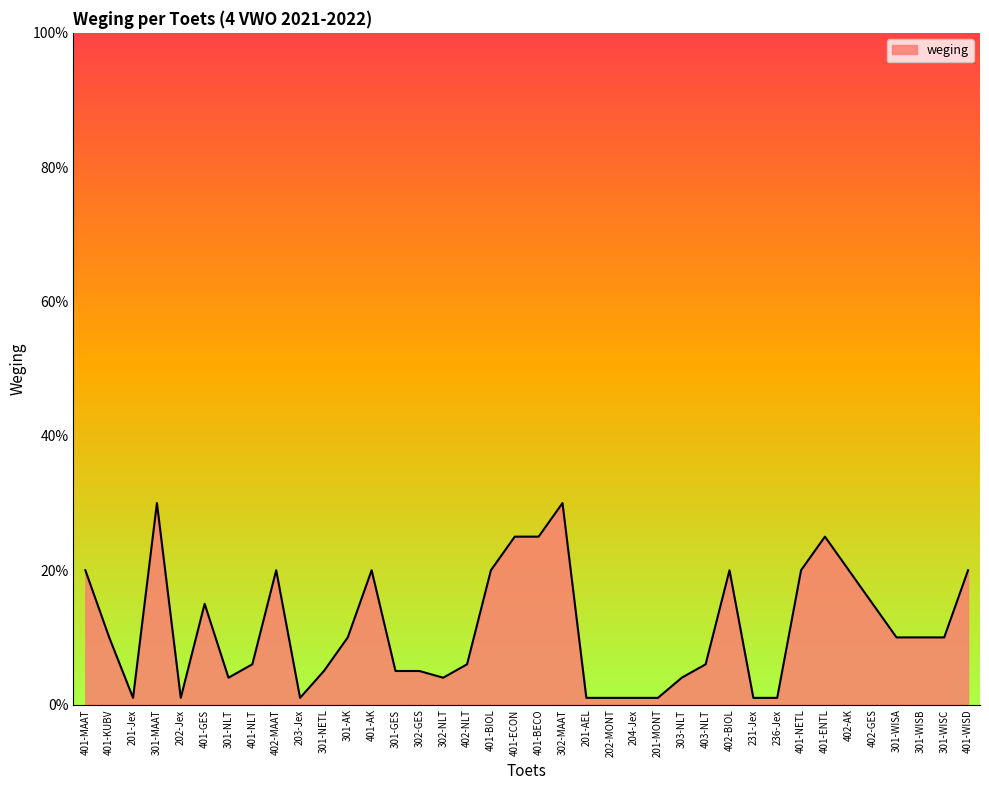

Reading left to right, extract all data points from this chart.

401-MAAT=20	401-KUBV=10	201-Jex=1	301-MAAT=30	202-Jex=1	401-GES=15	301-NLT=4	401-NLT=6	402-MAAT=20	203-Jex=1	301-NETL=5	301-AK=10	401-AK=20	301-GES=5	302-GES=5	302-NLT=4	402-NLT=6	401-BIOL=20	401-ECON=25	401-BECO=25	302-MAAT=30	201-AEL=1	202-MONT=1	204-Jex=1	201-MONT=1	303-NLT=4	403-NLT=6	402-BIOL=20	231-Jex=1	236-Jex=1	401-NETL=20	401-ENTL=25	402-AK=20	402-GES=15	301-WISA=10	301-WISB=10	301-WISC=10	401-WISD=20